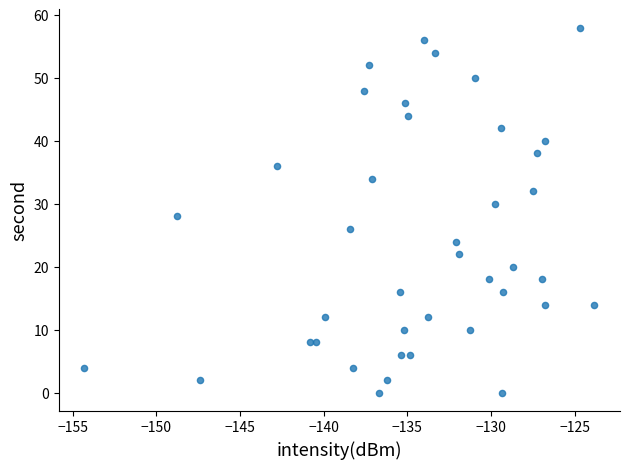

How many points are shown in the scatter plot?

40